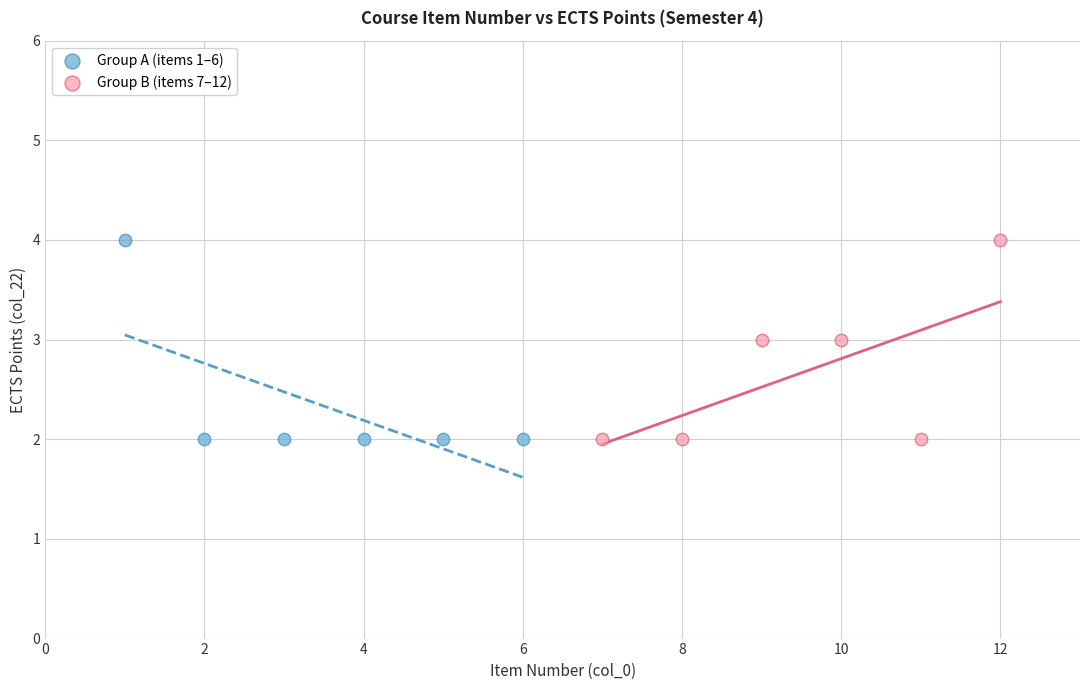

What are all the series names shown in the legend?

Group A (items 1–6), Group B (items 7–12)